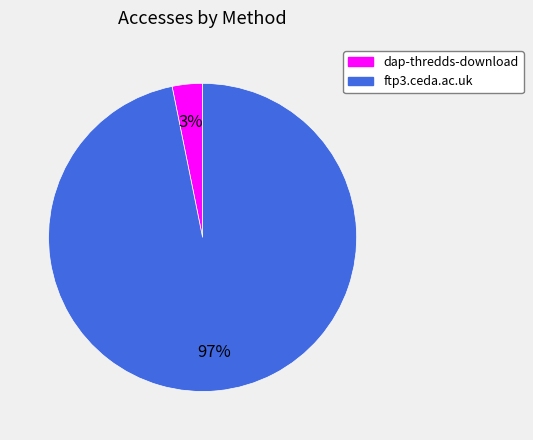

How many slices are in this pie chart?

2